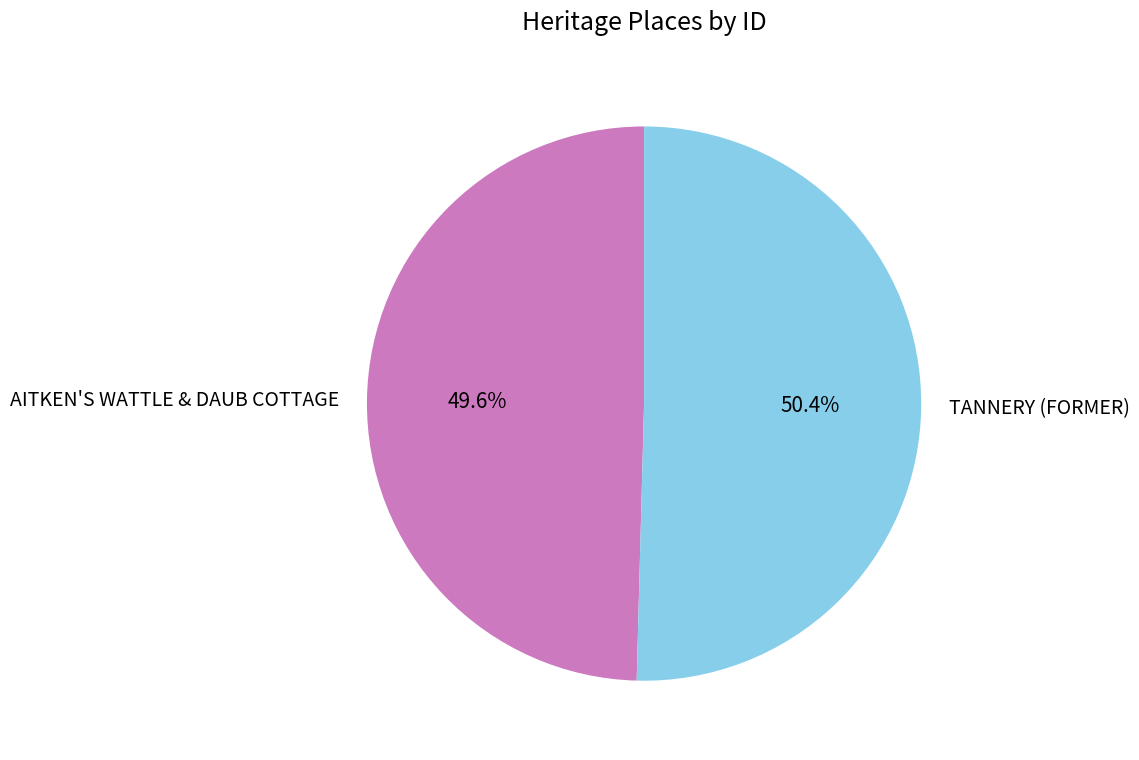

Is it true that AITKEN'S WATTLE & DAUB COTTAGE is 50% of the pie?

True